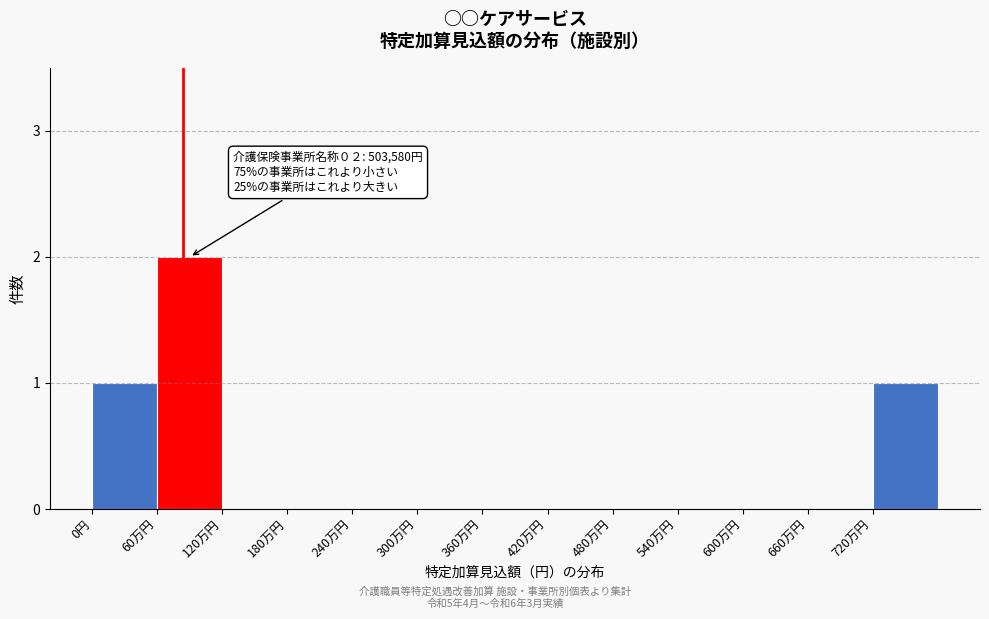

Reading left to right, list all the values displayed in this chart.

0円=1	60万円=2	120万円=0	180万円=0	240万円=0	300万円=0	360万円=0	420万円=0	480万円=0	540万円=0	600万円=0	660万円=0	720万円=1